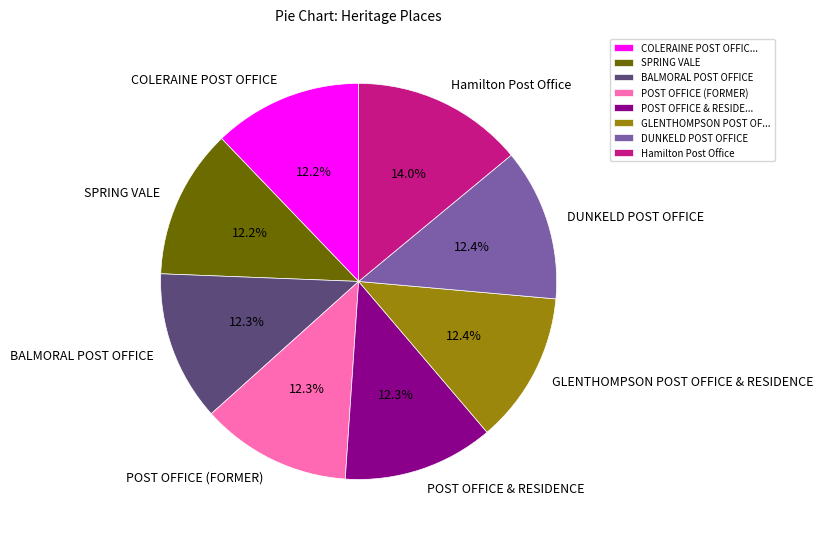

Is there any slice that represents more than half of the pie?

No